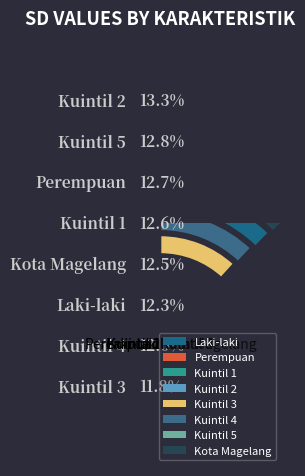

To the nearest percent, what is the combined percentage of Kuintil 2 and Kuintil 1?

26%